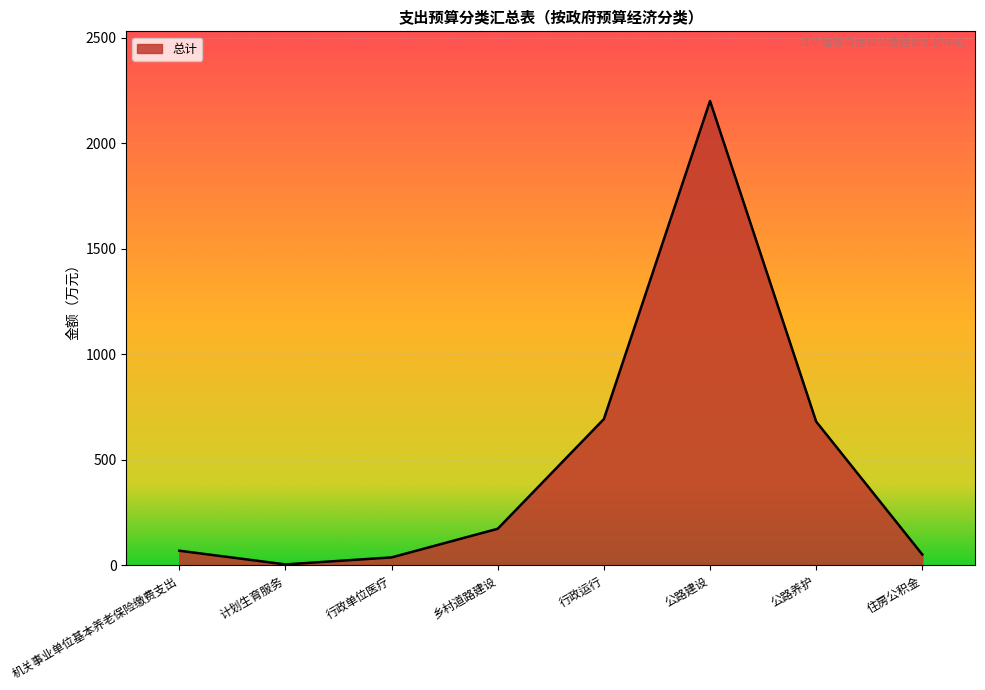

What is the sum of all values?

3900.6